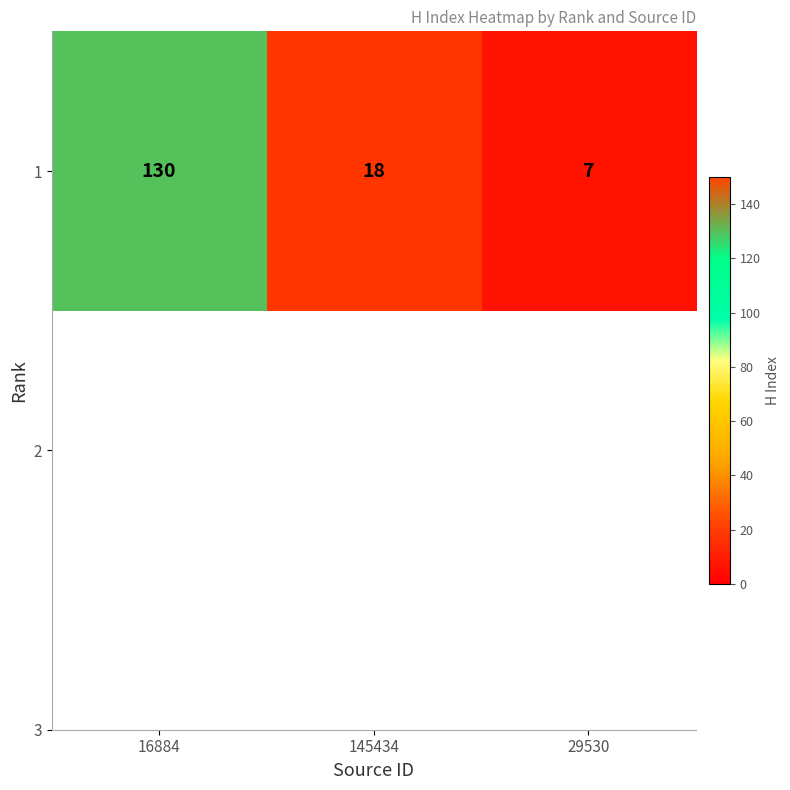

Reading left to right, what are all the values shown in this chart?

130	18	7